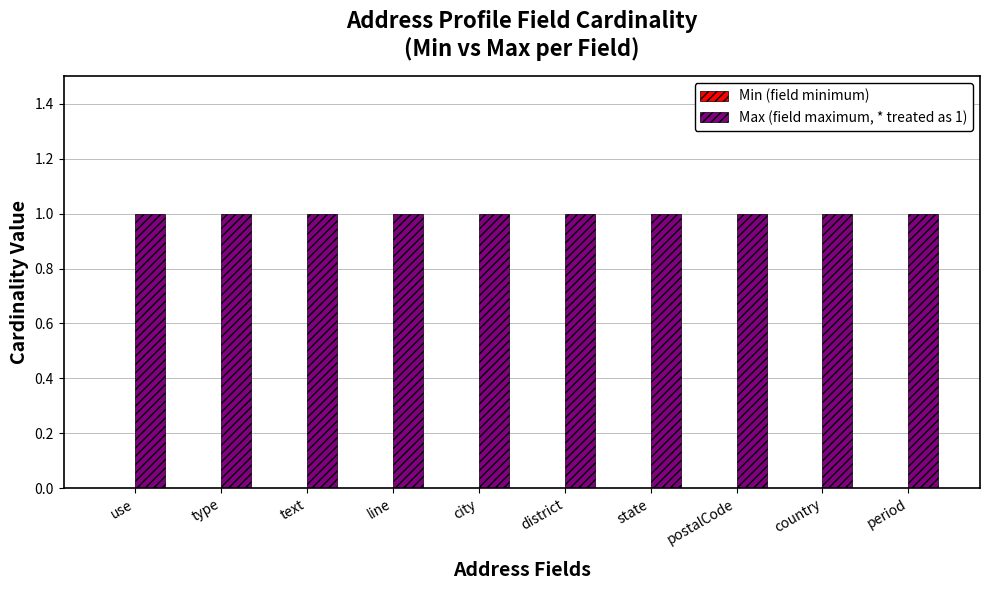

What is the label of the 6th bar from the right?

city